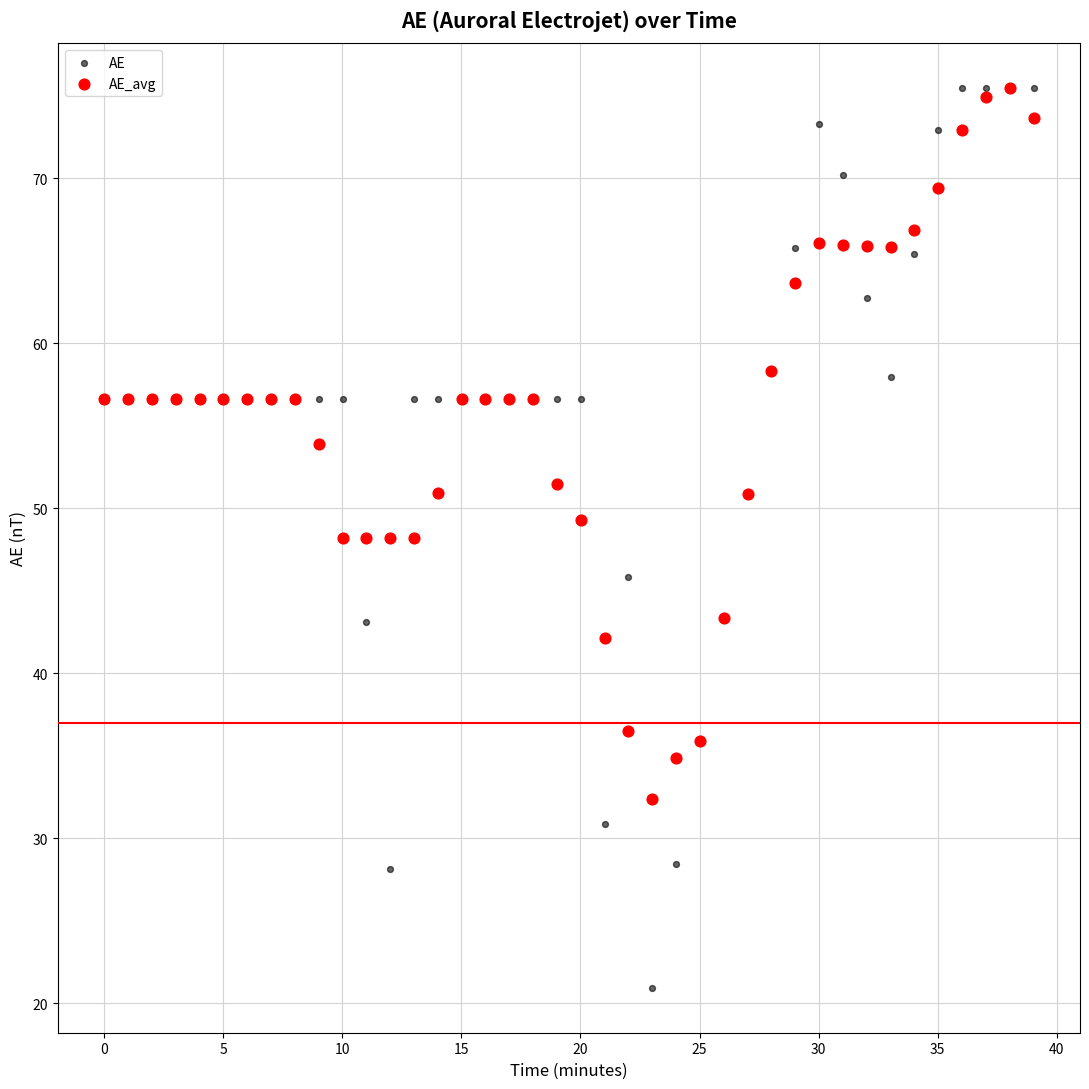

Which series has the largest Y range (max minus min)?

AE